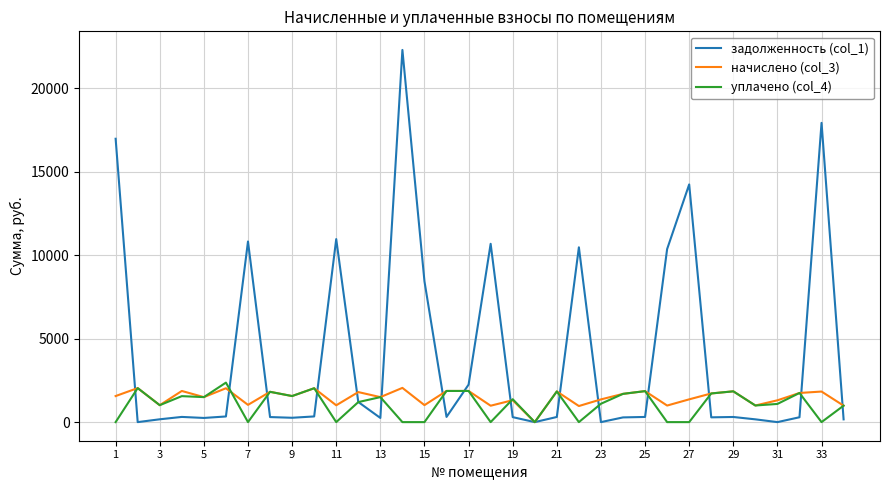

What is the difference between the maximum and minimum values in the начислено (col_3) series?

2051.1